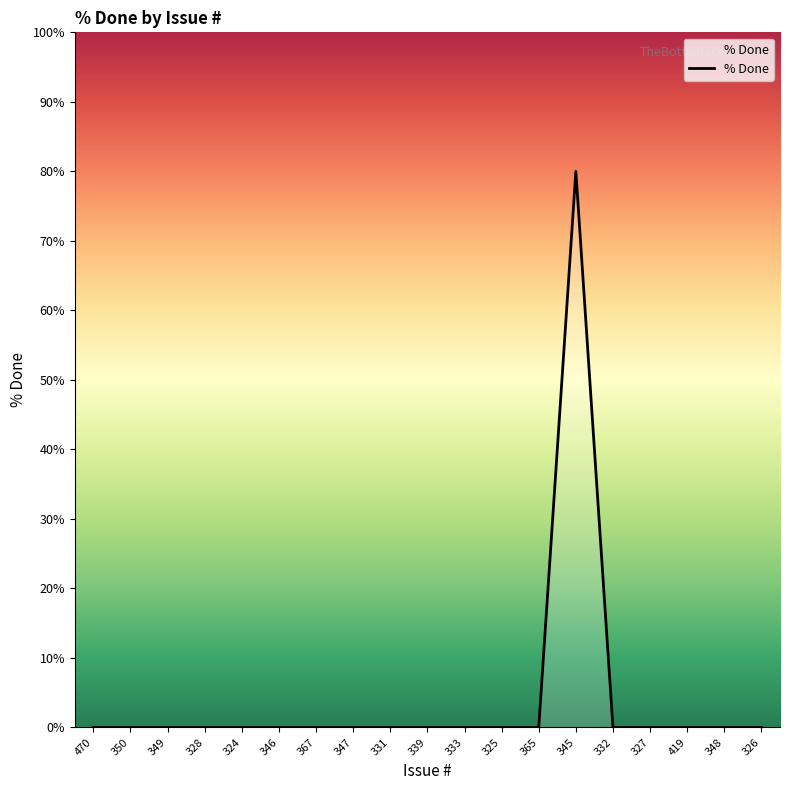

What position from the right is 327?

4